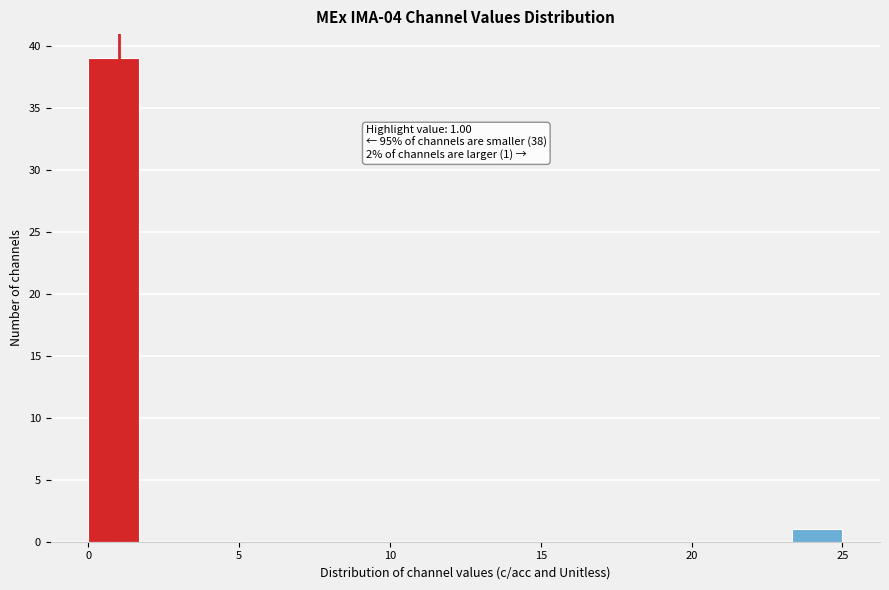

Around what value on the x-axis is the tallest bar? Give the approximate position of its centre, as read against the axis.

1.0